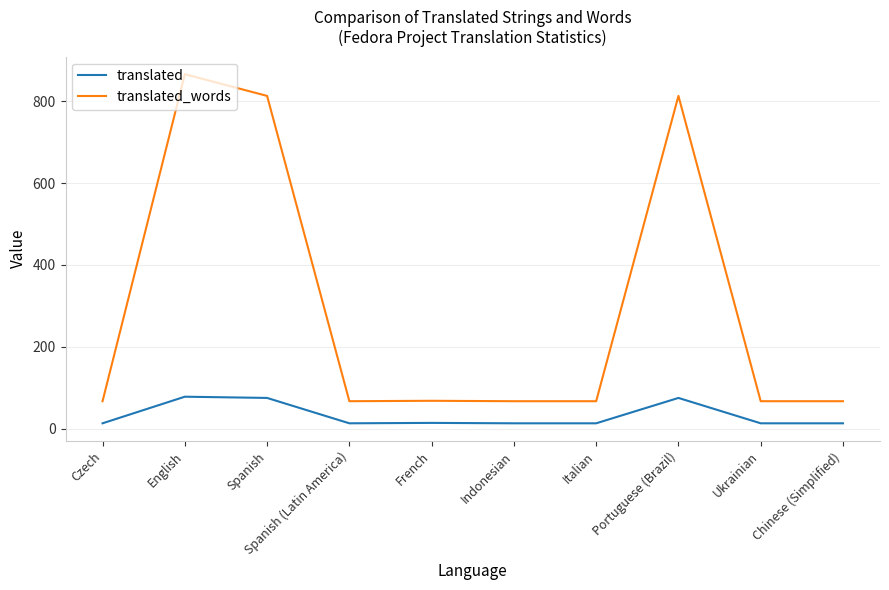

At which category is the sum across all series the highest?

English